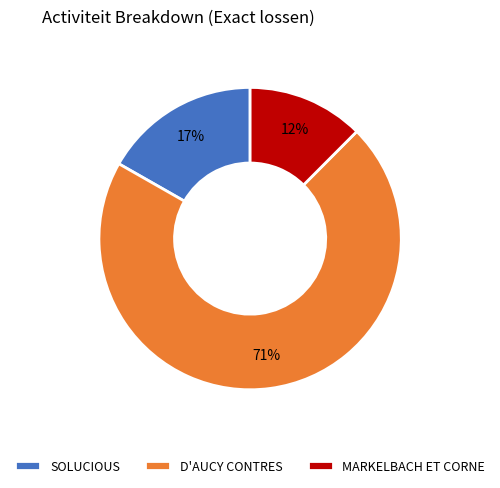

Between SOLUCIOUS and D'AUCY CONTRES, which is larger?

D'AUCY CONTRES